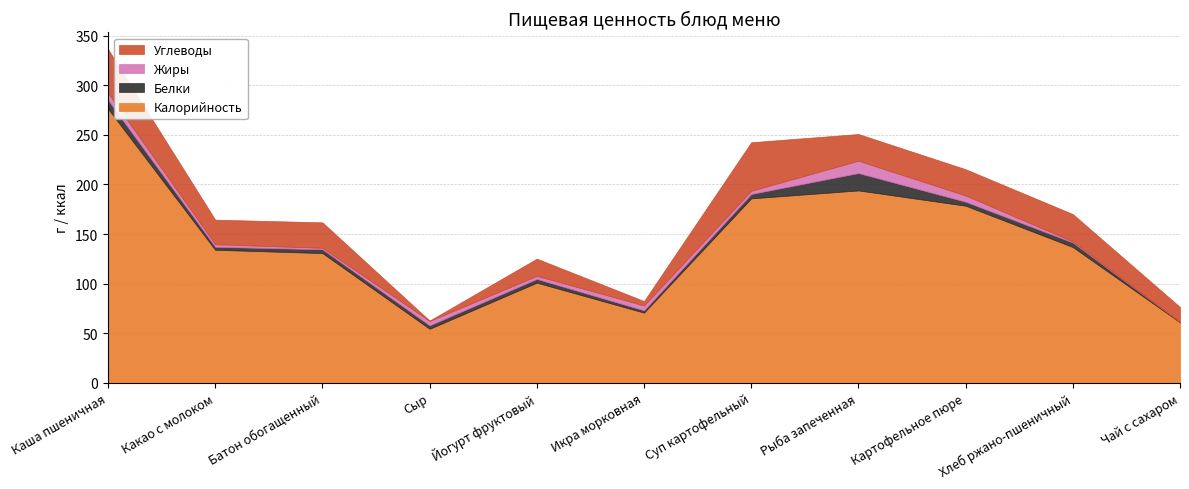

True or false: Белки has a value of 4.4 at Суп картофельный.

True